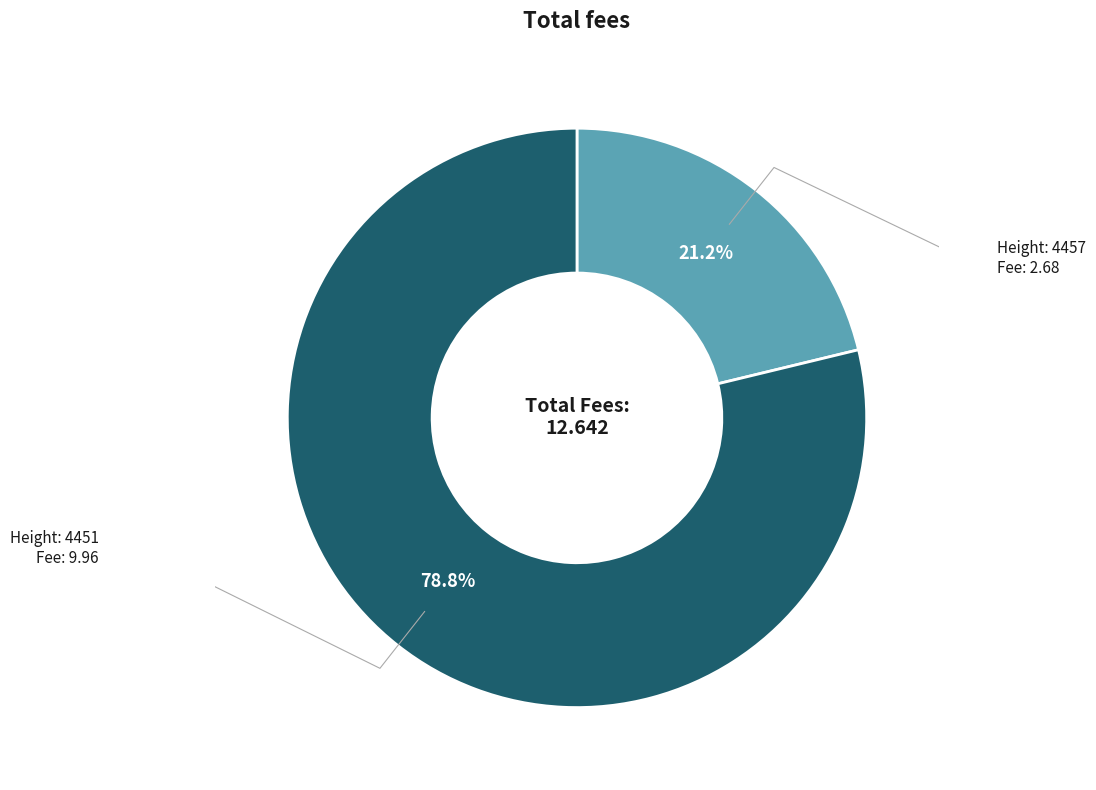

Rank the categories by value from lowest to highest.

4457, 4451